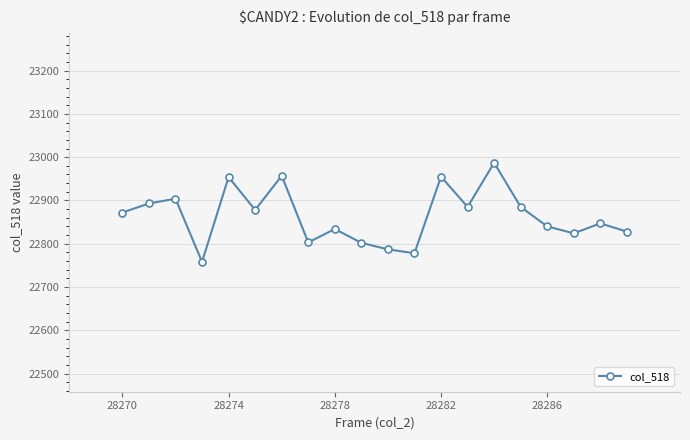

How many points are lower than both their immediate neighbors (excluding endpoints)?

6